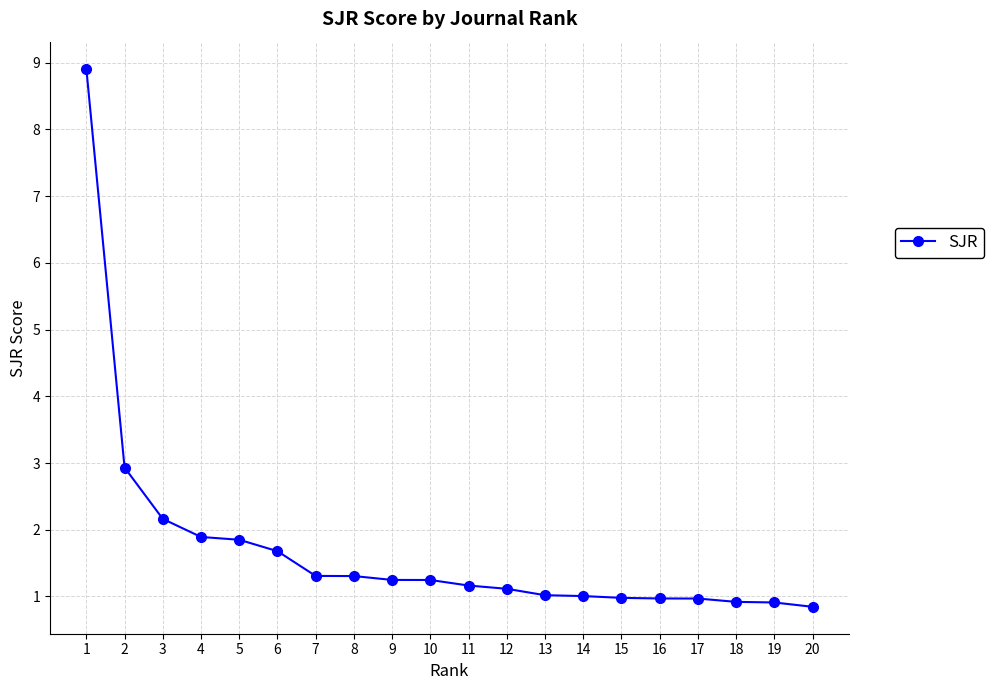

Count the number of data series in this chart.

1